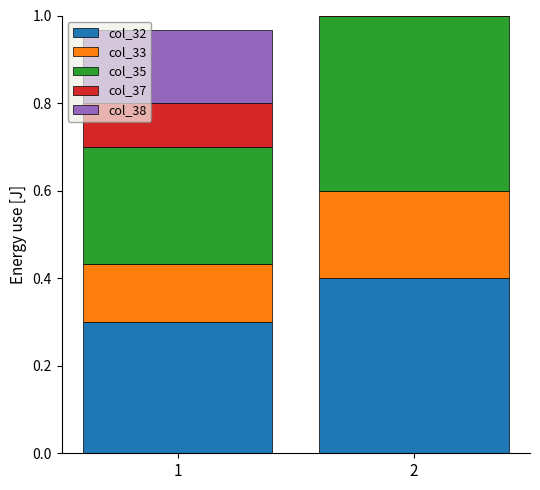

Which label corresponds to the largest value in the chart?

2